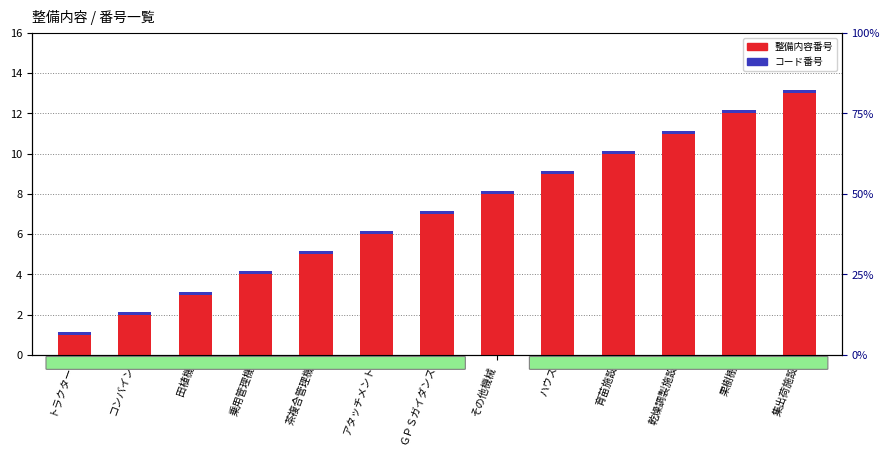

What are all the series names shown in the legend?

整備内容番号, コード番号